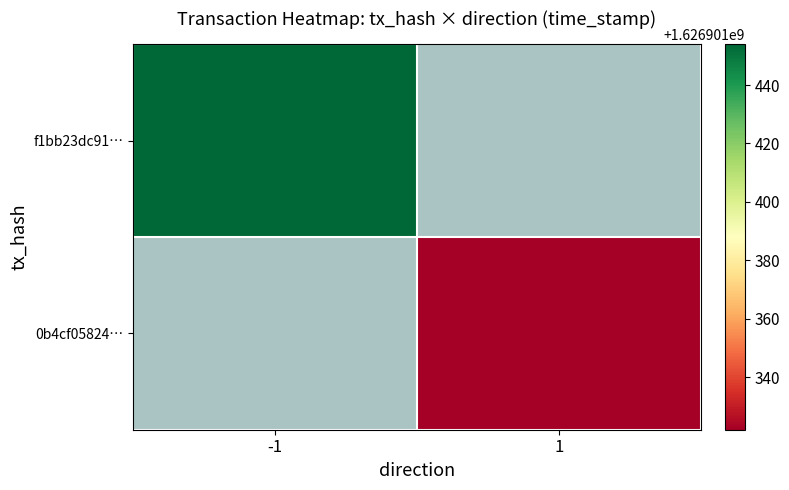

Count the number of categories in the chart.

2